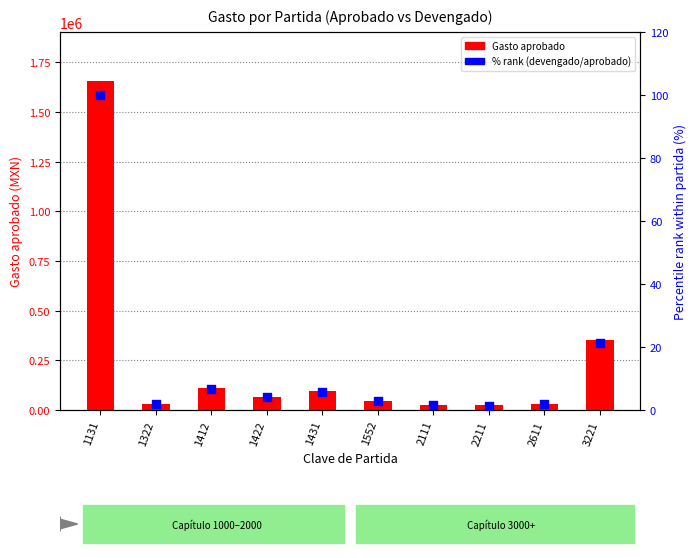

What are all the series names shown in the legend?

Gasto aprobado, % rank (devengado/aprobado)